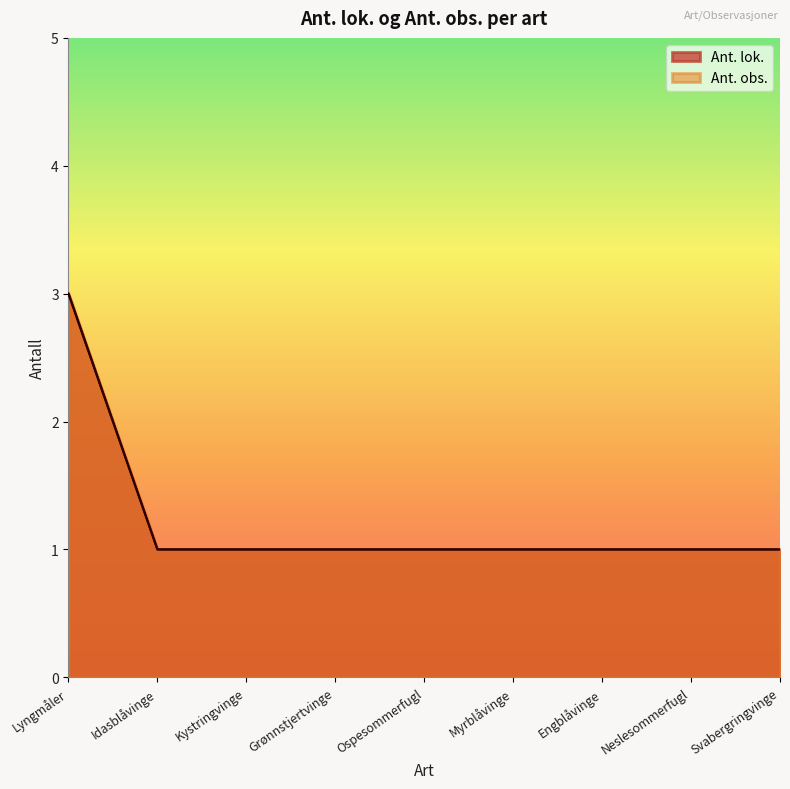

Does the chart display data point markers on the line(s)?

No